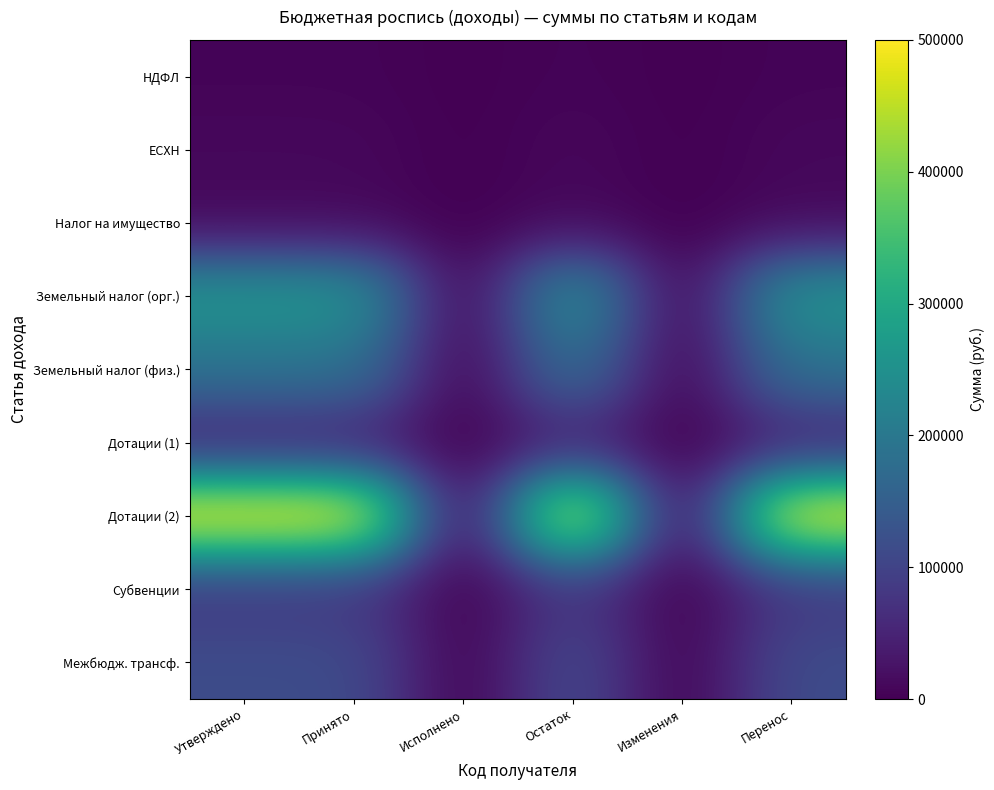

Reading right to left, list all the values displayed in this chart.

НДФЛ: Перенос=5000	Изменения=0	Остаток=5000	Исполнено=0	Принято=5000	Утверждено=5000
ЕСХН: Перенос=10000	Изменения=0	Остаток=10000	Исполнено=0	Принято=10000	Утверждено=10000
Налог на имущество: Перенос=11000	Изменения=0	Остаток=11000	Исполнено=0	Принято=11000	Утверждено=11000
Земельный налог (орг.): Перенос=261000	Изменения=0	Остаток=261000	Исполнено=0	Принято=261000	Утверждено=261000
Земельный налог (физ.): Перенос=189000	Изменения=0	Остаток=189000	Исполнено=0	Принято=189000	Утверждено=189000
Дотации (1): Перенос=47000	Изменения=0	Остаток=47000	Исполнено=0	Принято=47000	Утверждено=47000
Дотации (2): Перенос=500000	Изменения=0	Остаток=500000	Исполнено=0	Принято=500000	Утверждено=500000
Субвенции: Перенос=79305	Изменения=0	Остаток=79305	Исполнено=0	Принято=79305	Утверждено=79305
Межбюдж. трансф.: Перенос=115000	Изменения=0	Остаток=115000	Исполнено=0	Принято=115000	Утверждено=115000